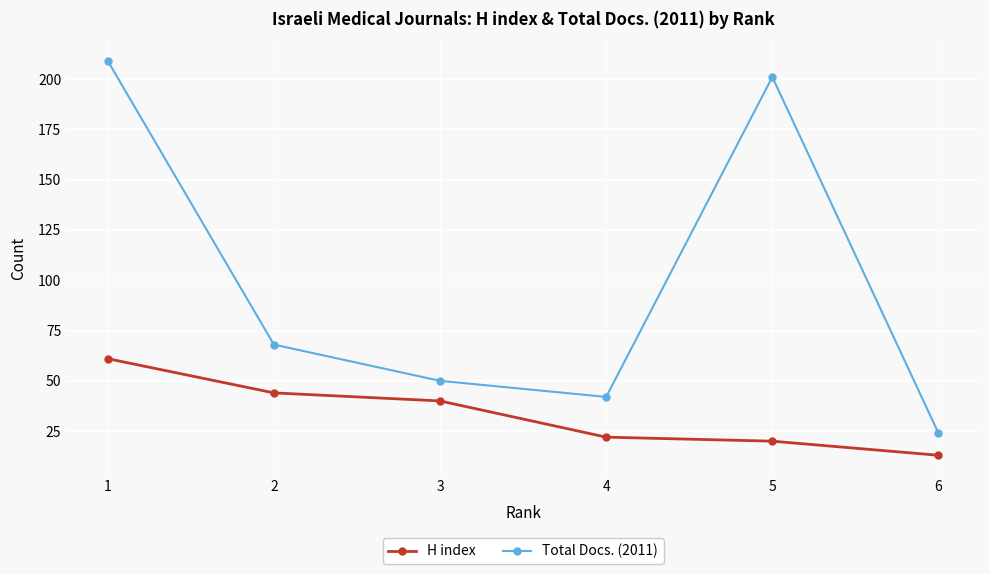

How many interior local peaks does the Total Docs. (2011) series have?

1